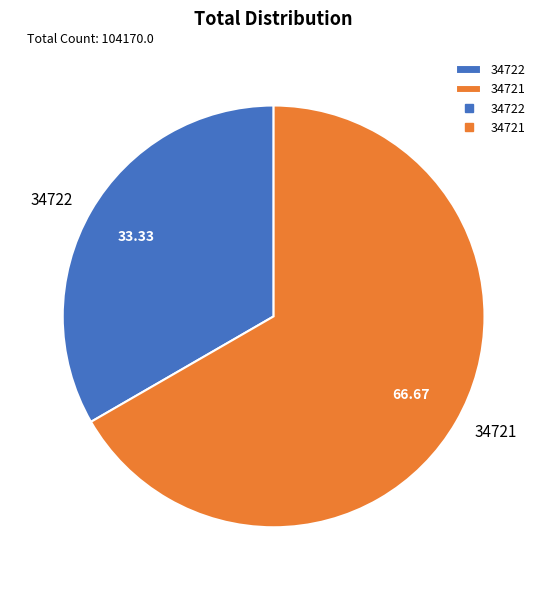

Approximately how many times larger is the value at 34721 compared to 34722?

2.0